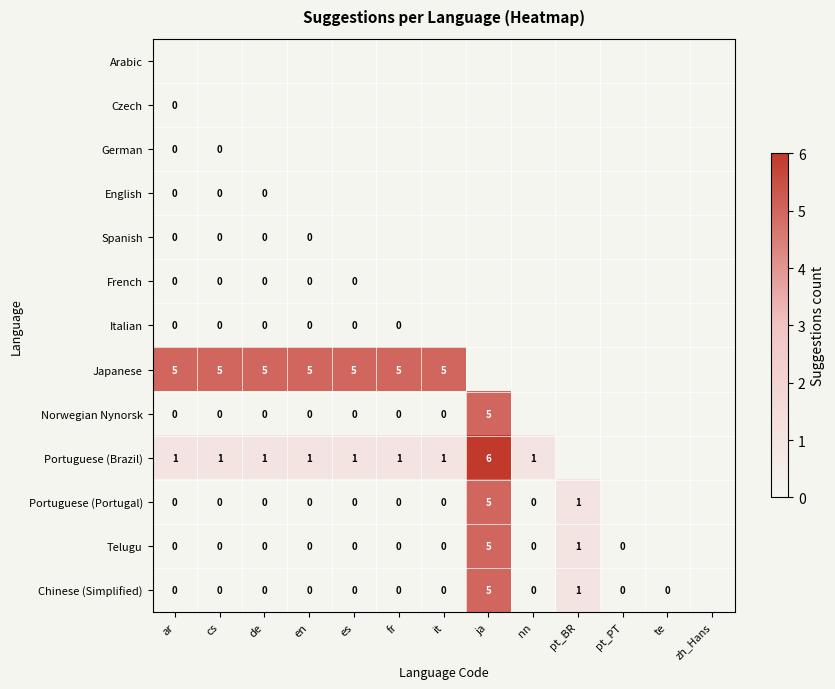

The value of Portuguese (Brazil) at ja is 6. True or false?

True